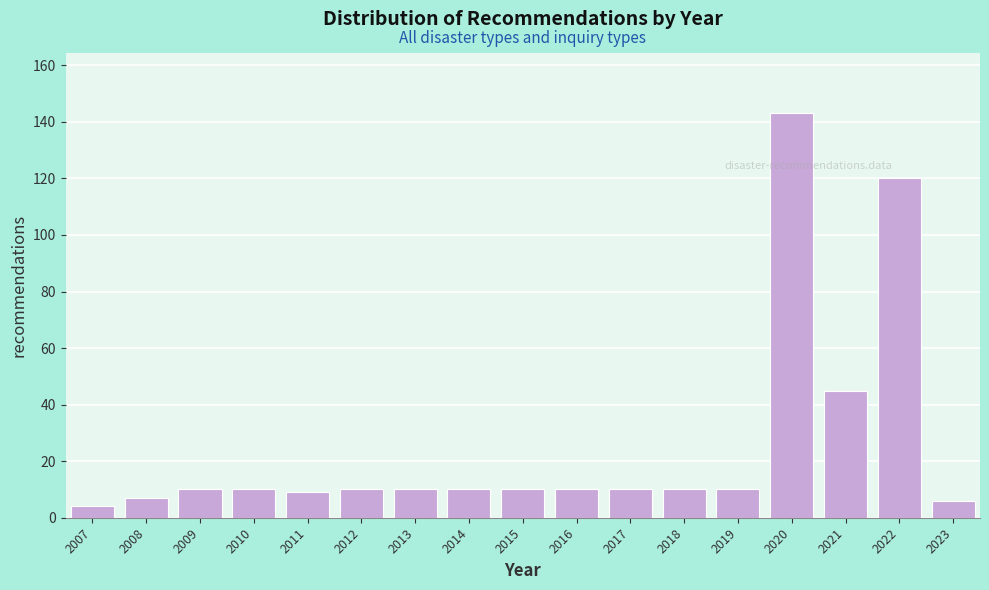

Reading left to right, what are all the values shown in this chart?

4	7	10	10	9	10	10	10	10	10	10	10	10	143	45	120	6